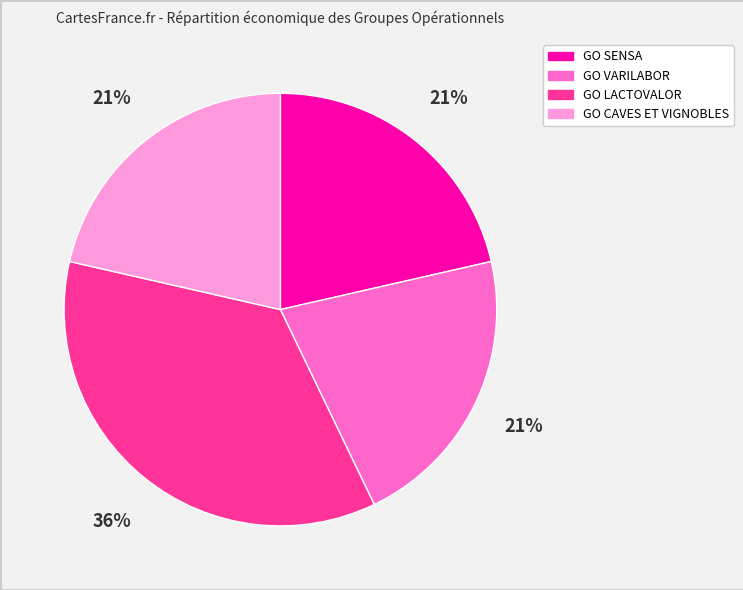

Do GO CAVES ET VIGNOBLES and GO LACTOVALOR together represent more than half of the pie?

Yes